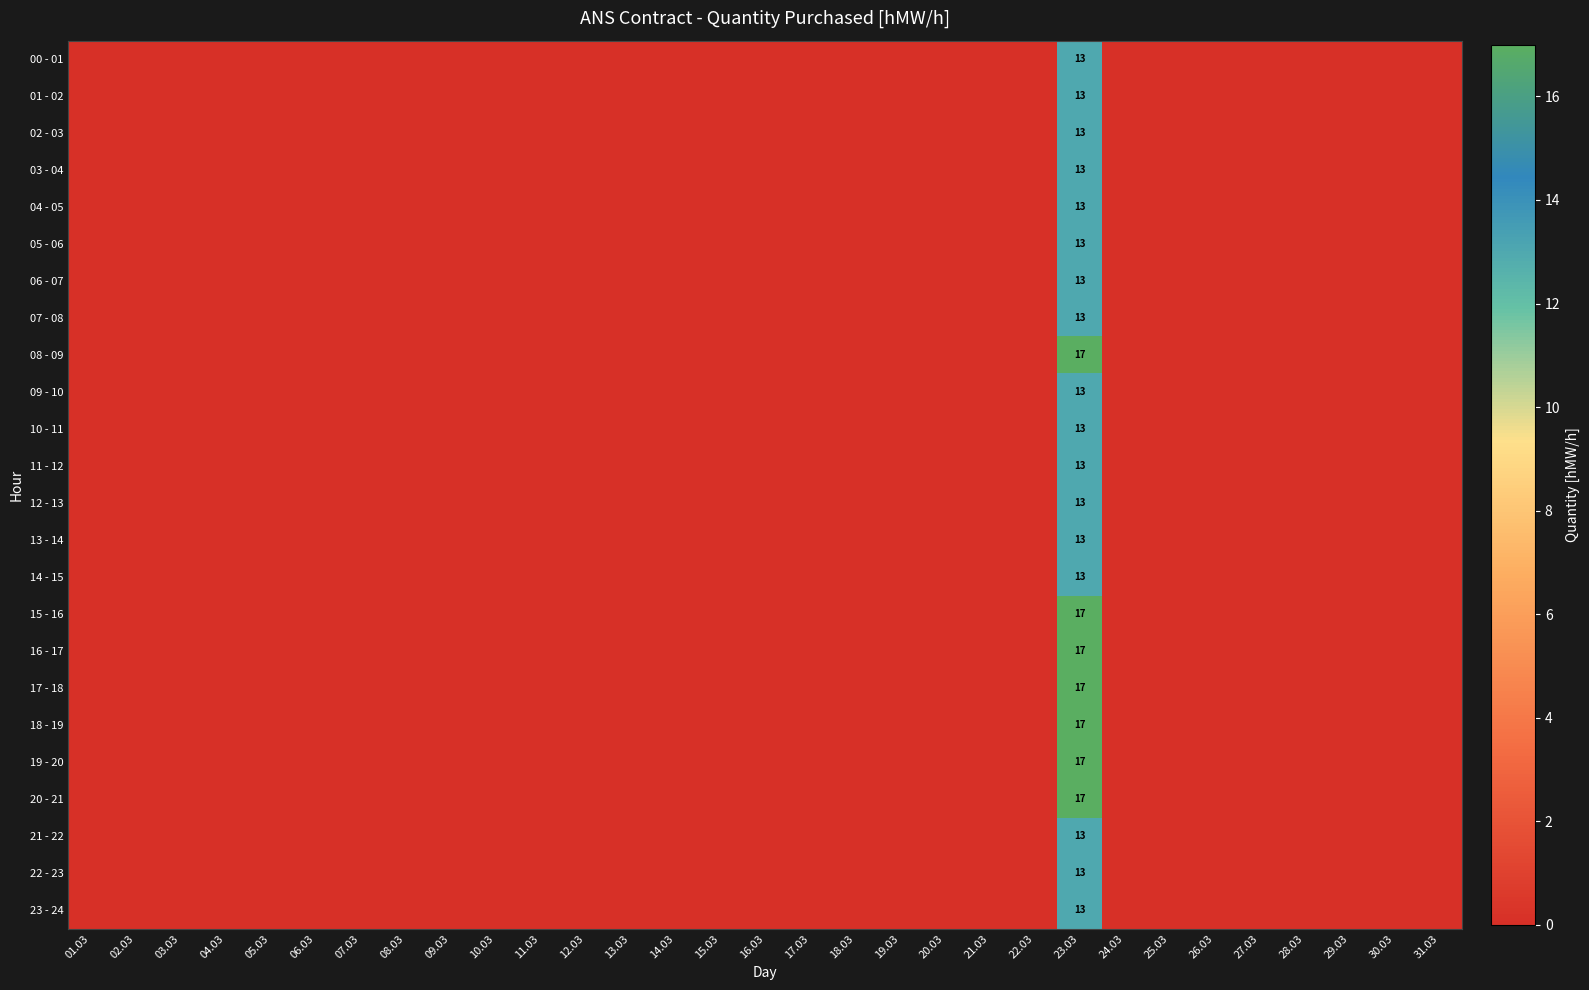

Is it true that 09 - 10 equals 5 at 17.03?

False